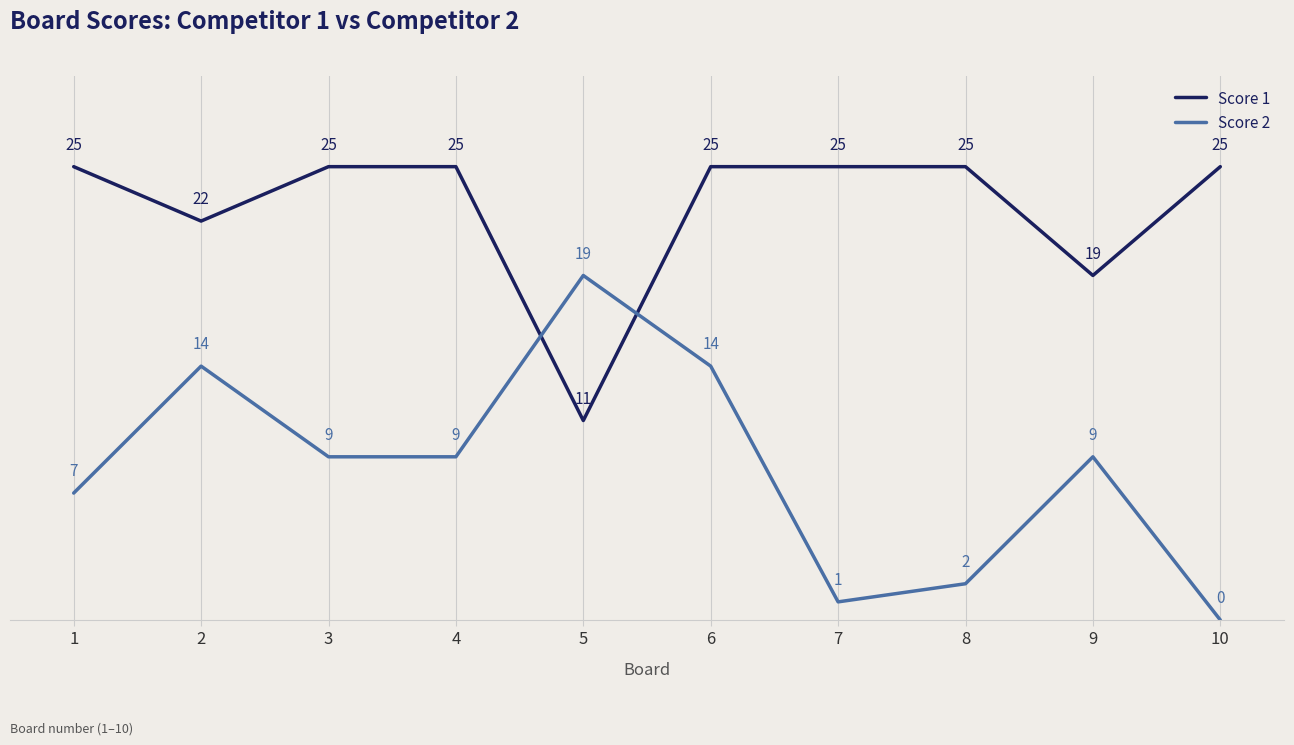

What is the difference between the highest and lowest values at 2?

8